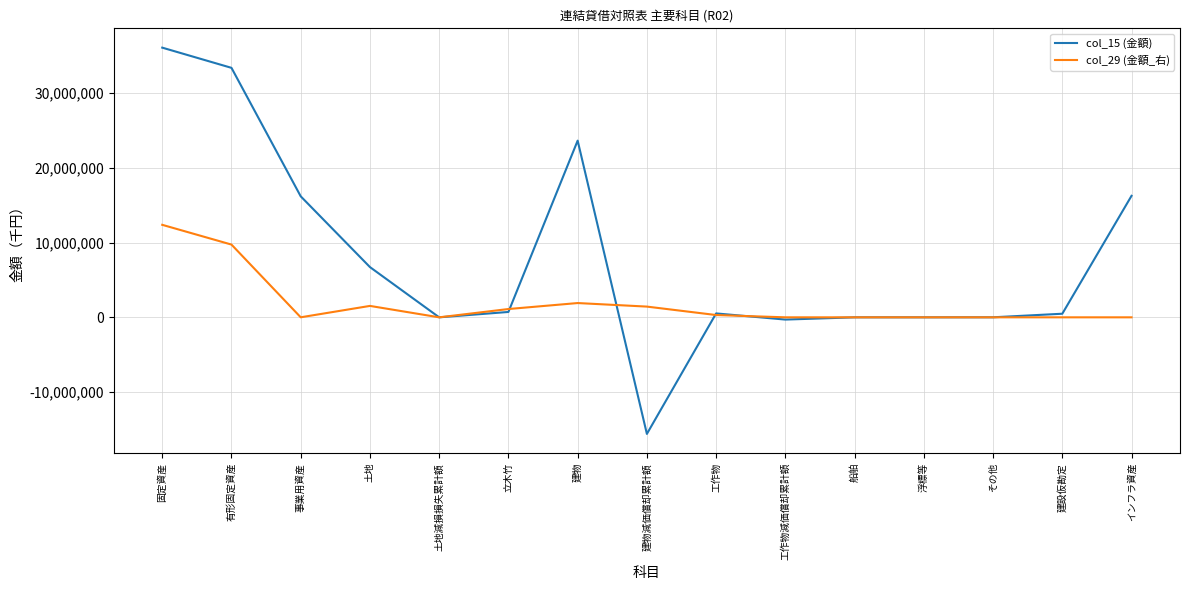

How many lines are shown in the chart?

2